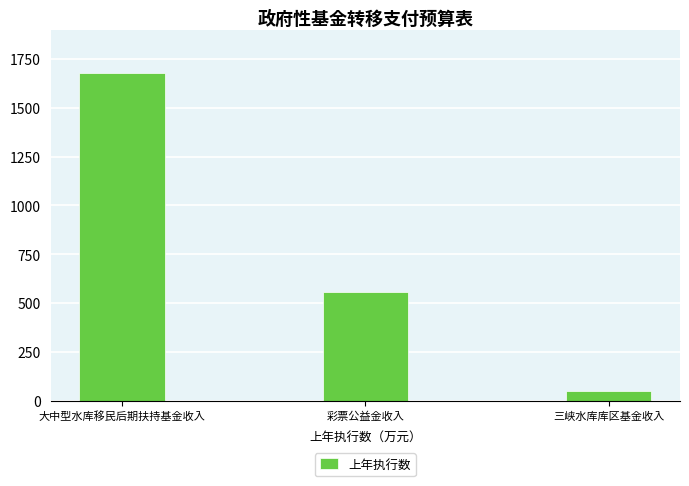

Reading left to right, what are all the values shown in this chart?

1678	557	49